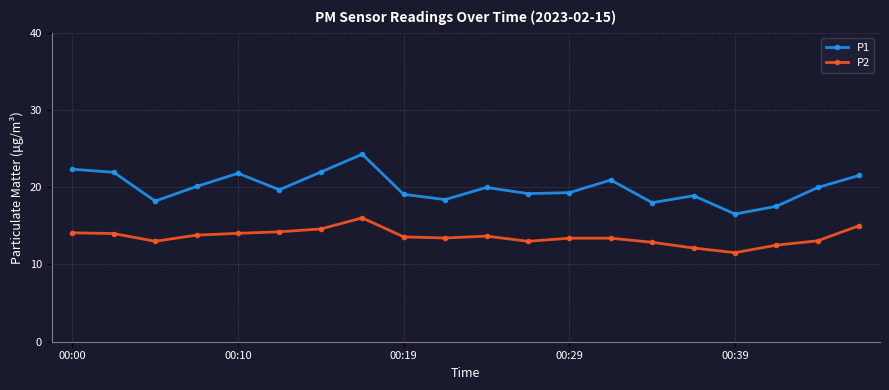

Which series has the largest range (max minus min)?

P1